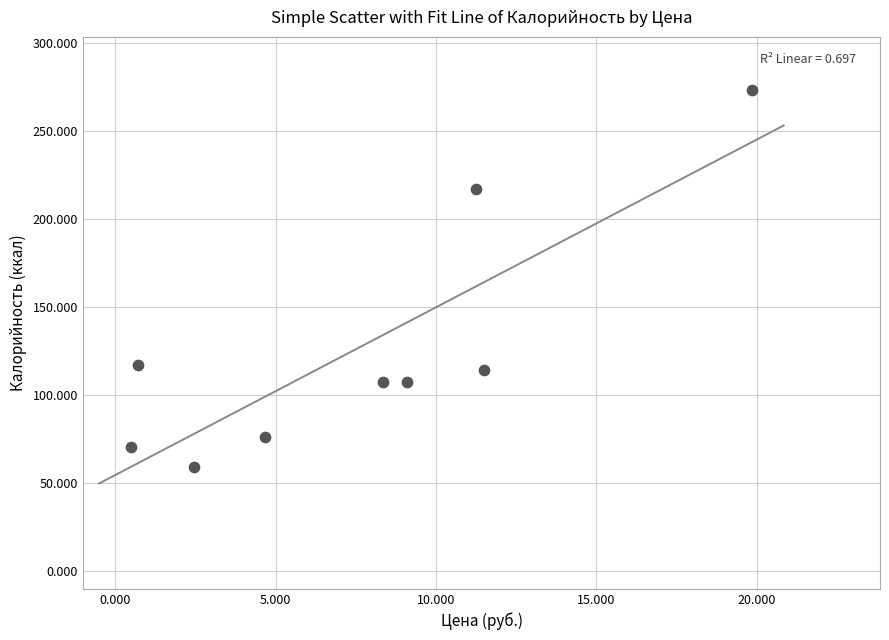

What is the range of Y values (max minus min)?

213.9